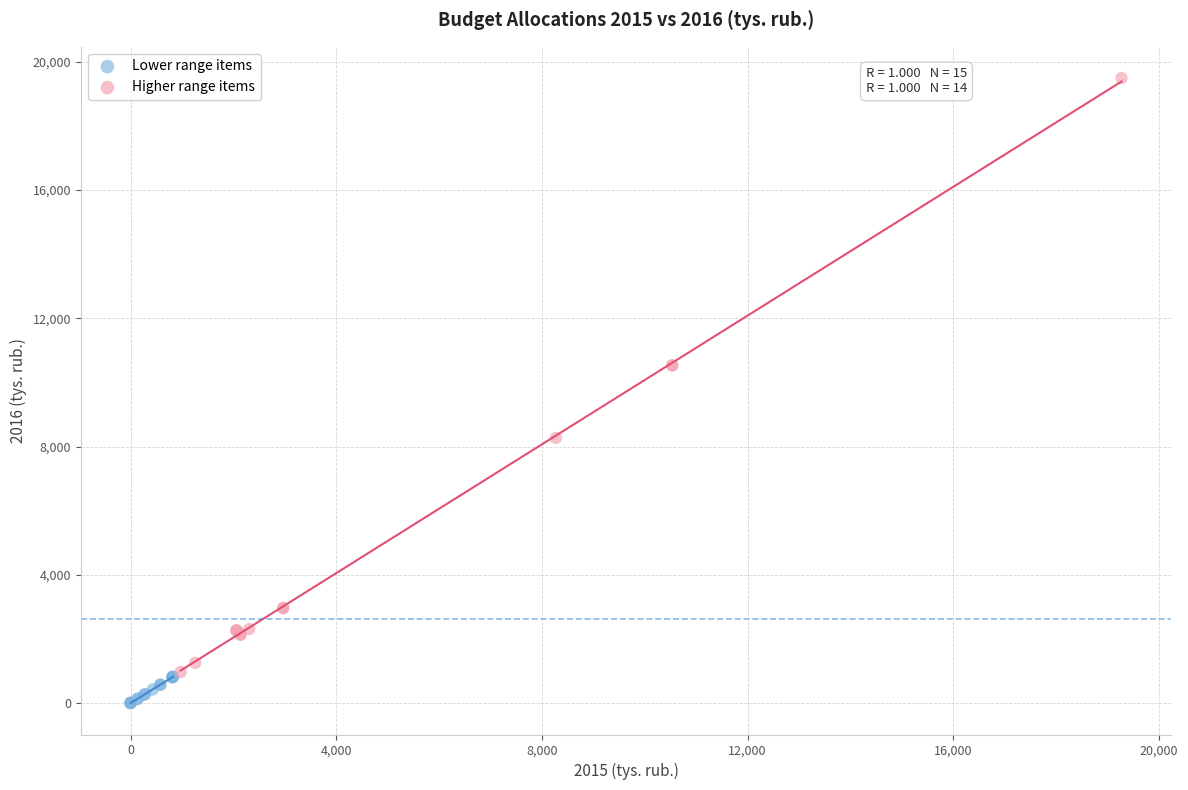

What are all the series names shown in the legend?

Lower range items, Higher range items